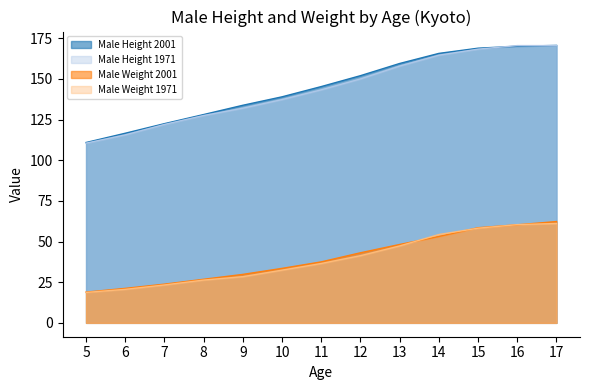

How many categories are shown in the chart?

13